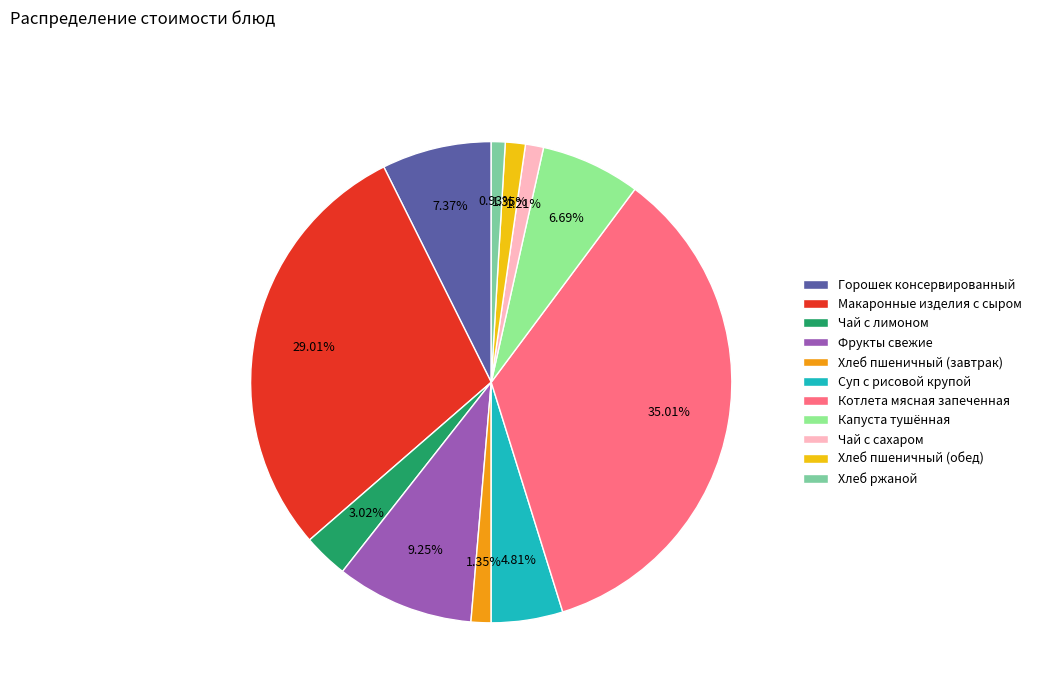

Combined, do Котлета мясная запеченная and Капуста тушённая account for over 50%?

No